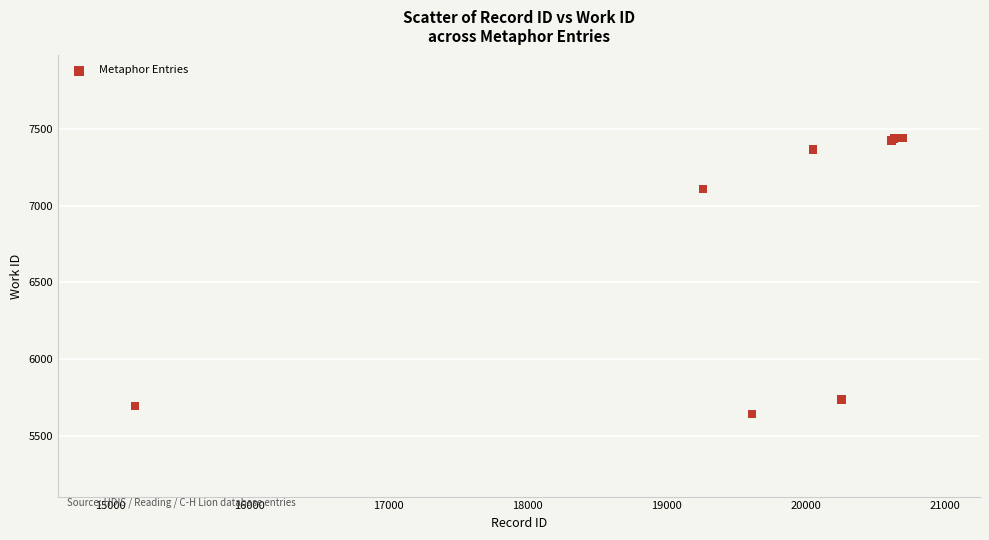

What Y value in the scatter plot is closest to 6540?

7108